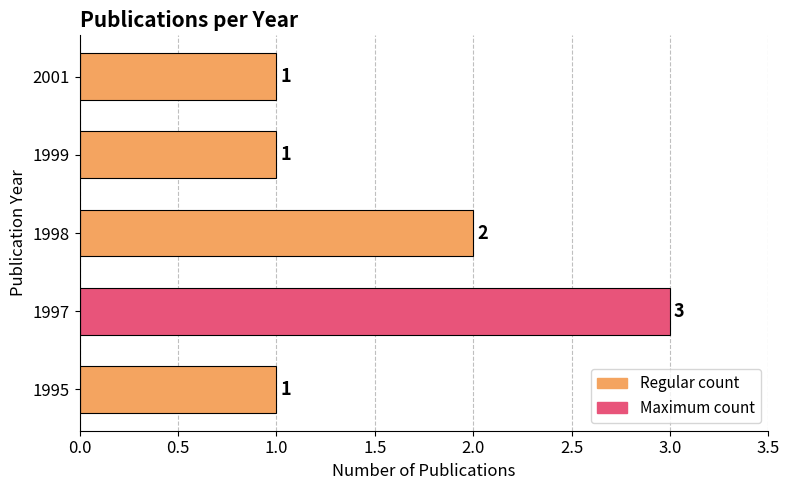

True or false: the data shows 2 at 1995.

False